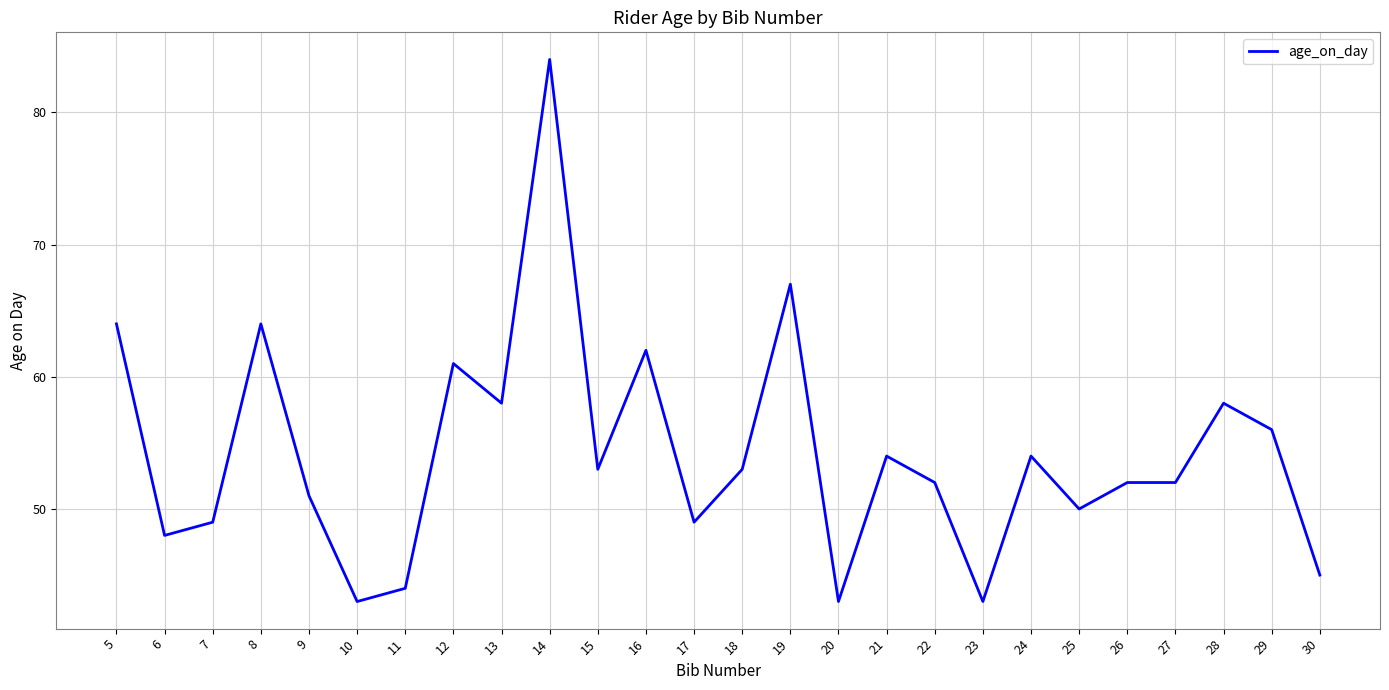

What is the difference between the maximum and minimum values?

41